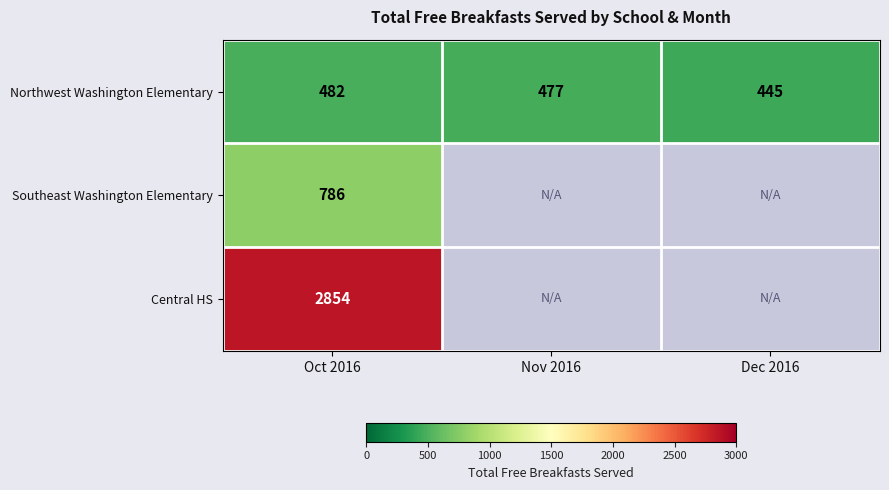

The Northwest Washington Elementary series shows 445 at Dec 2016. True or false?

True